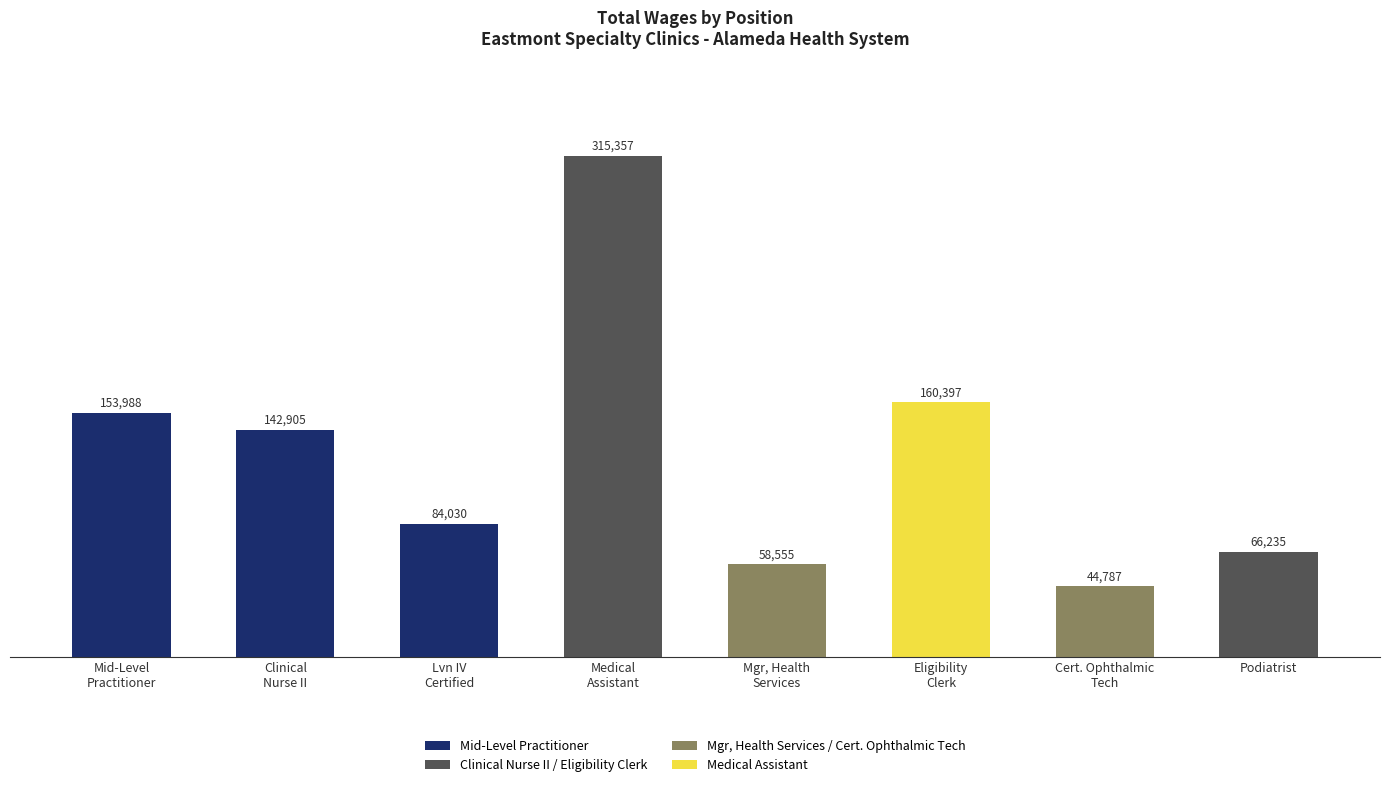

What is the difference between the second highest and minimum values?

115610